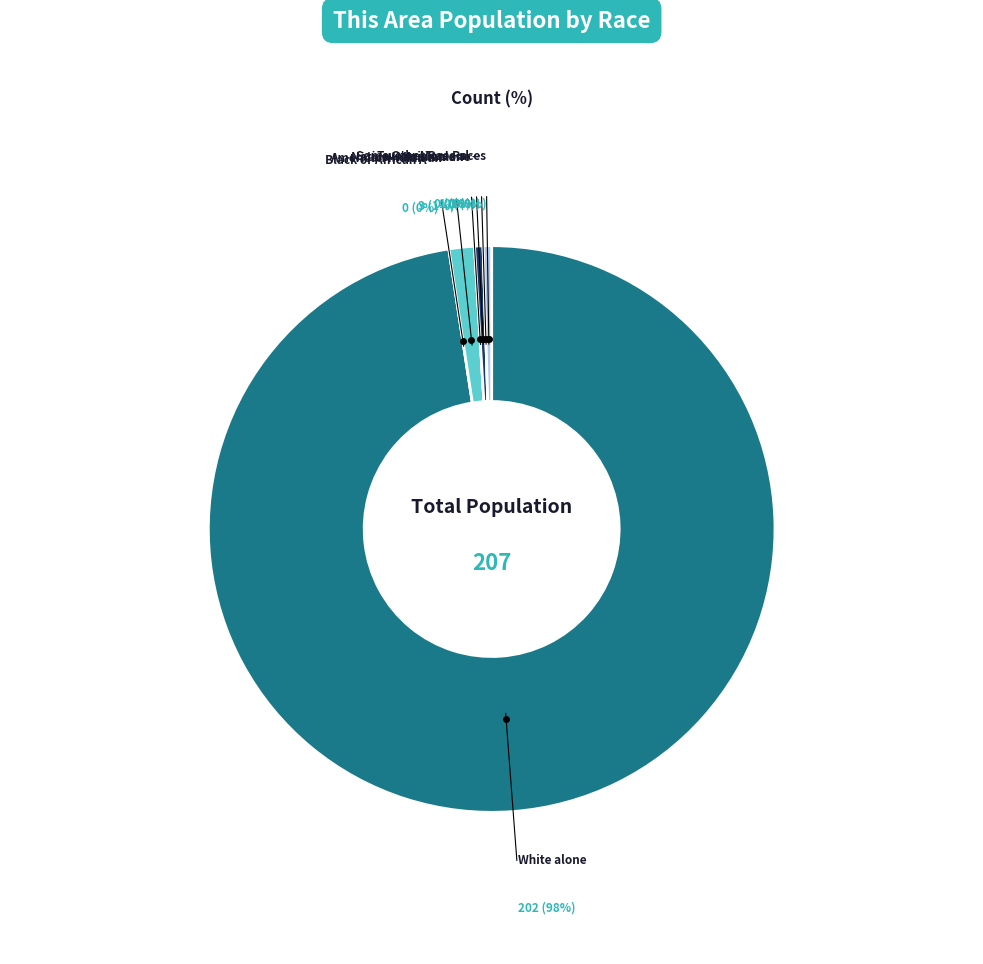

Which slice is the smallest?

Black or African American alone